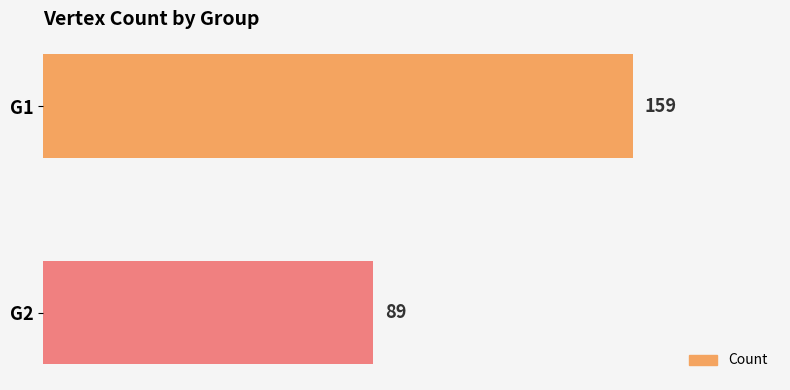

Reading top to bottom, list all the values displayed in this chart.

159	89